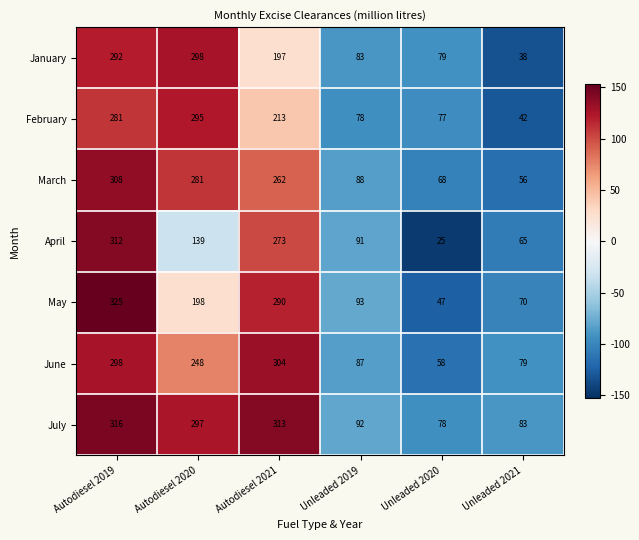

What is the sum of all June values?

1074